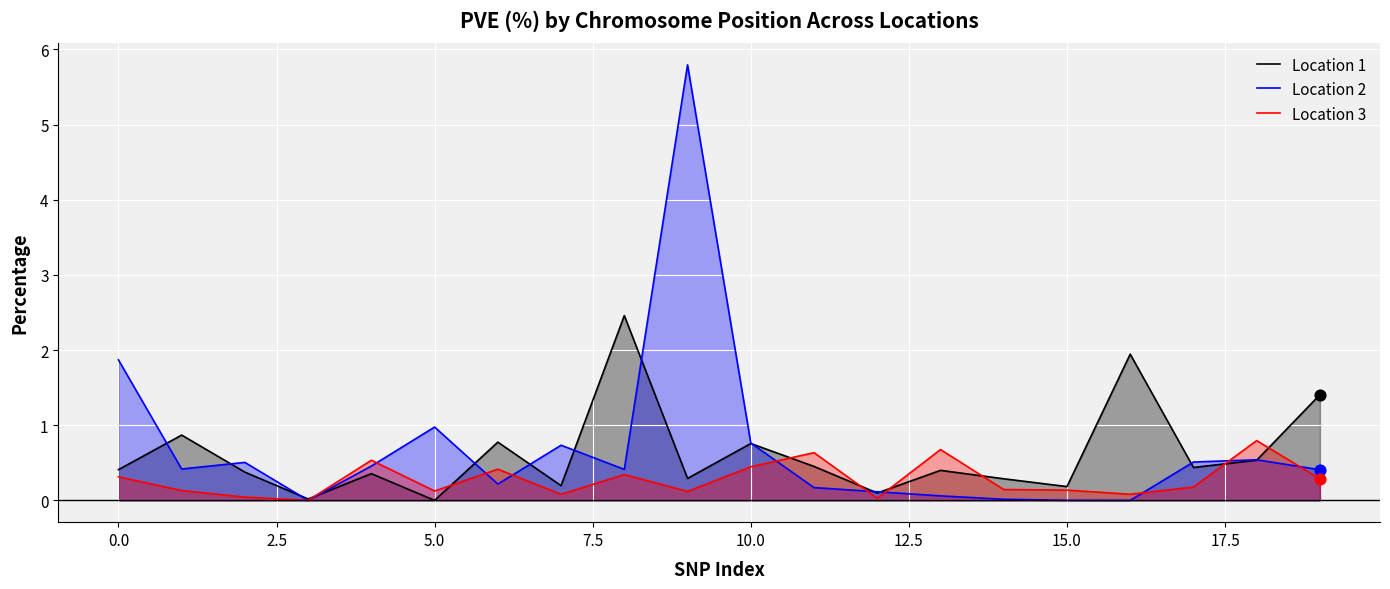

Which series has the widest spread of Y values?

Location 2